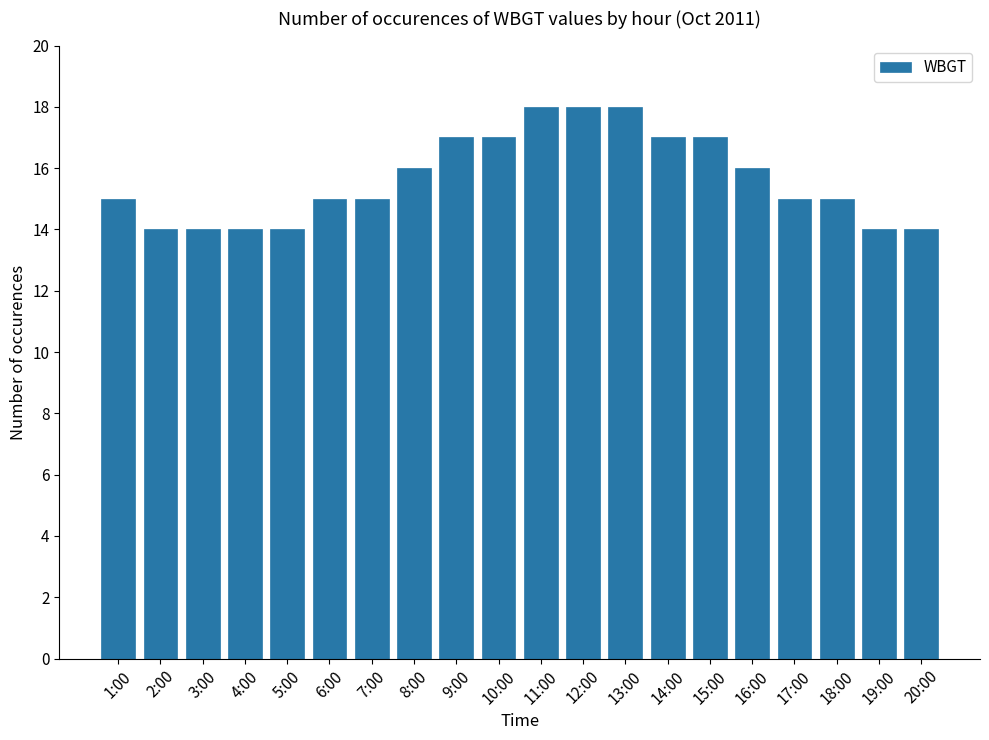

What is the difference between the values at 5:00 and 13:00?

4